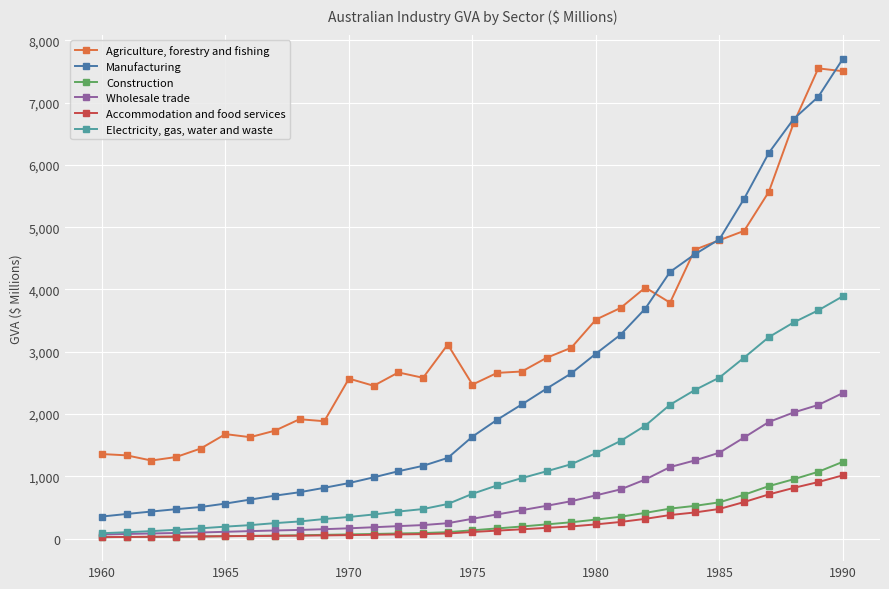

True or false: Agriculture, forestry and fishing and Wholesale trade intersect in this chart.

False